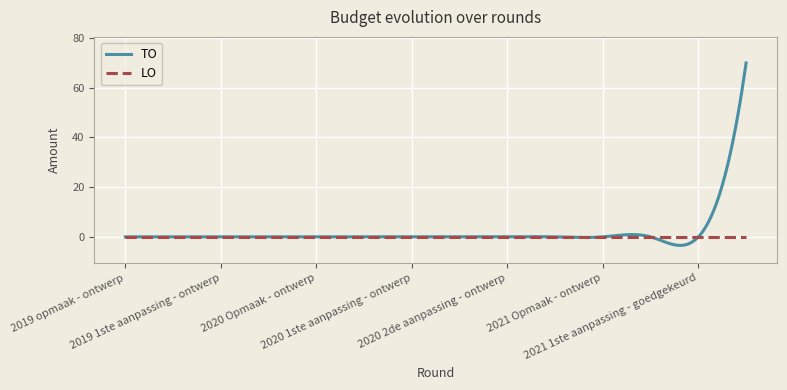

What is the highest value of the TO series?

70.0